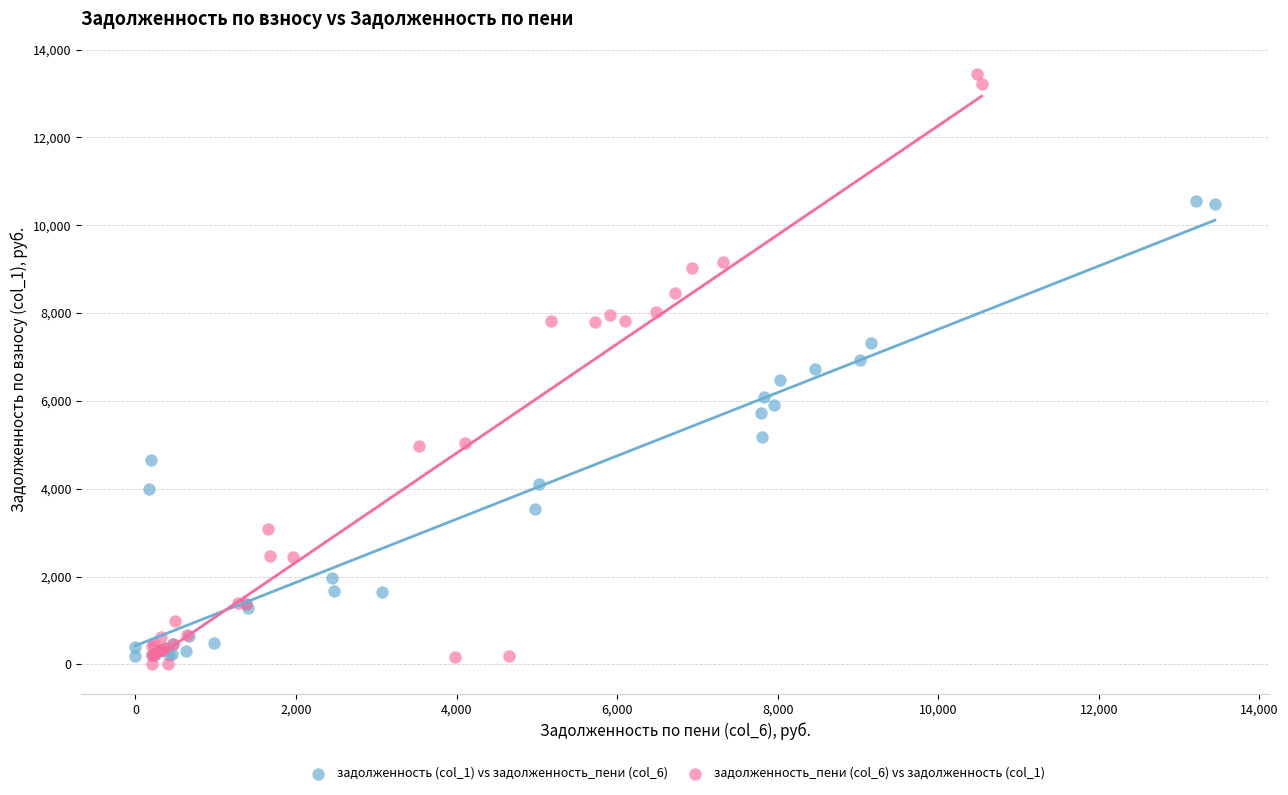

Which series has the widest spread of Y values?

задолженность_пени (col_6) vs задолженность (col_1)